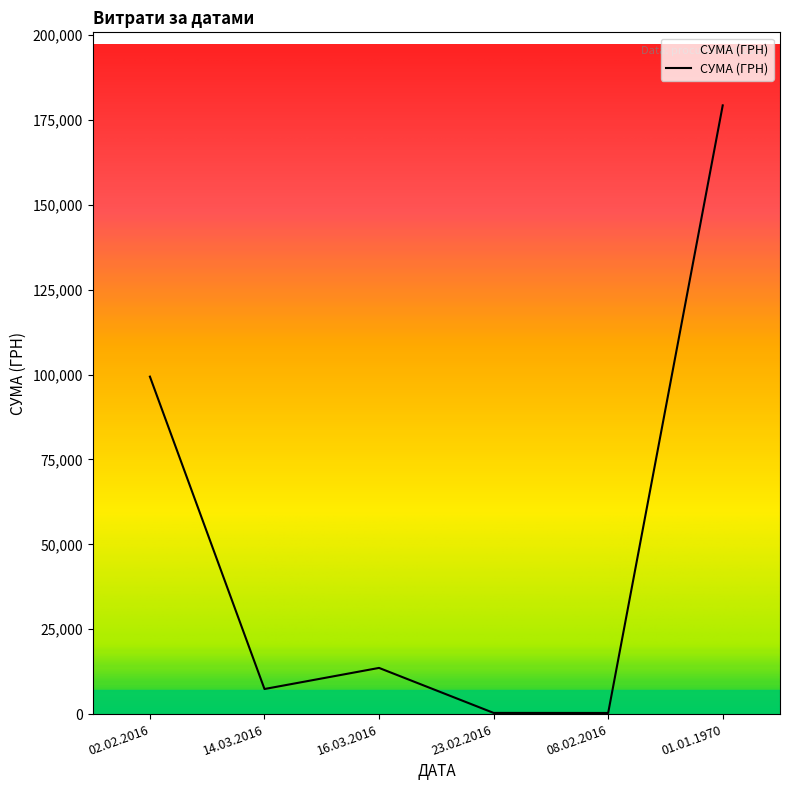

The value at 02.02.2016 is 99390.1. True or false?

True